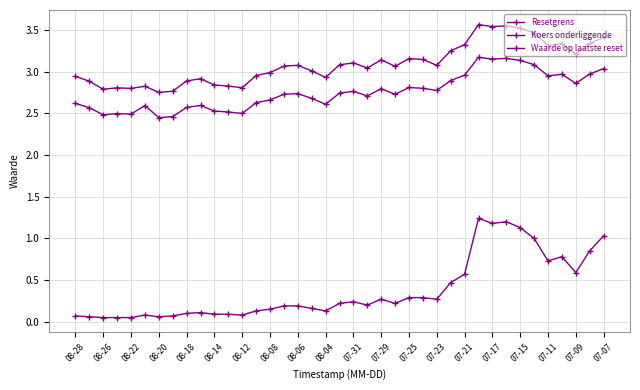

How many lines are shown in the chart?

3